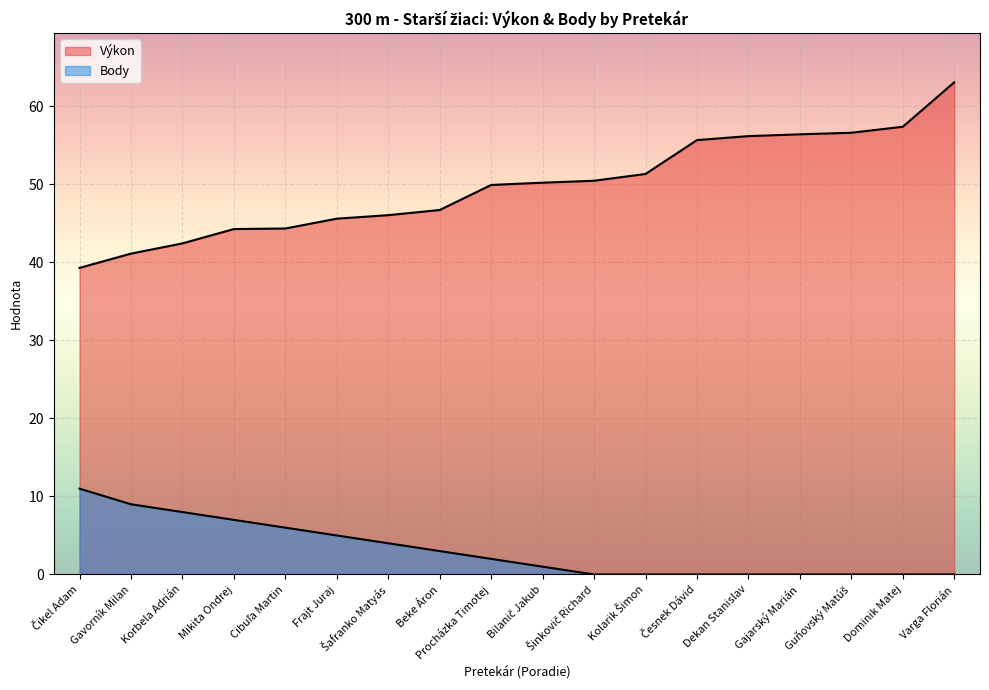

What is the sum of the Body values at Korbela Adrián and Gavorník Milan?

17.0